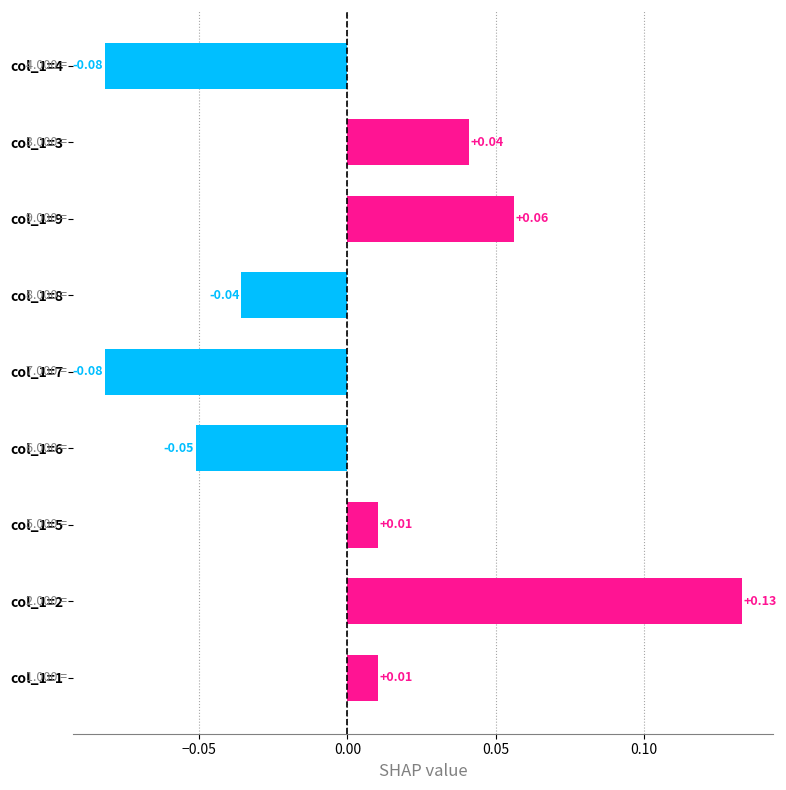

Between col_1=5 and col_1=7, which is larger?

col_1=5